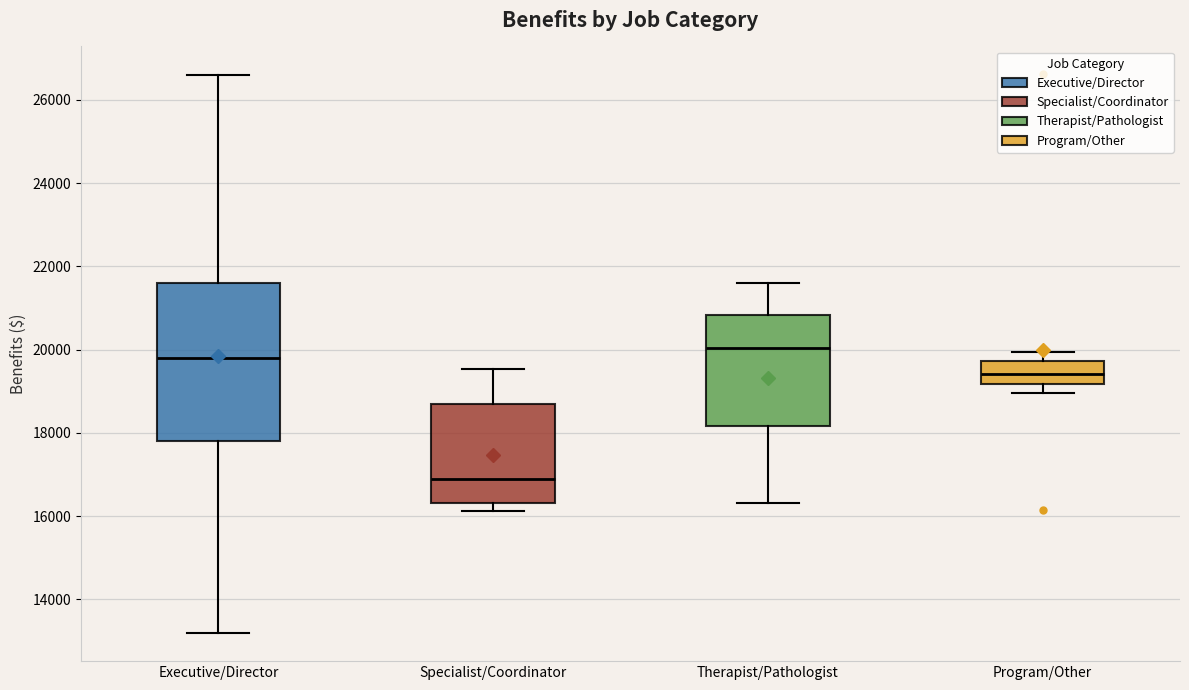

Which box is the tallest, from its lower edge to its upper edge?

Executive/Director